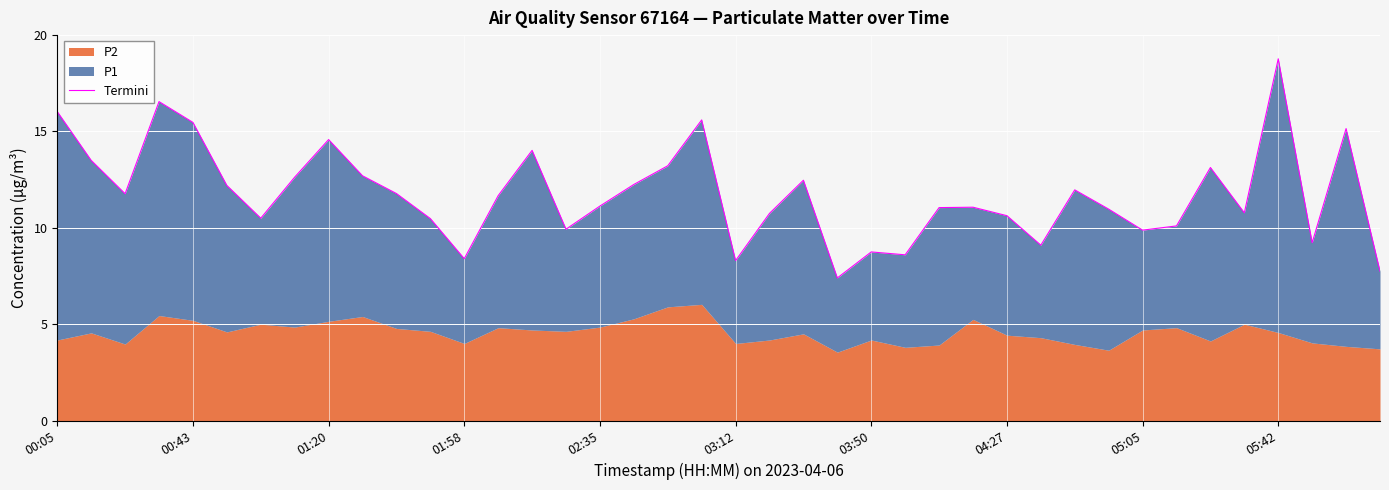

True or false: there are more than 1 points higher than both neighbors.

True